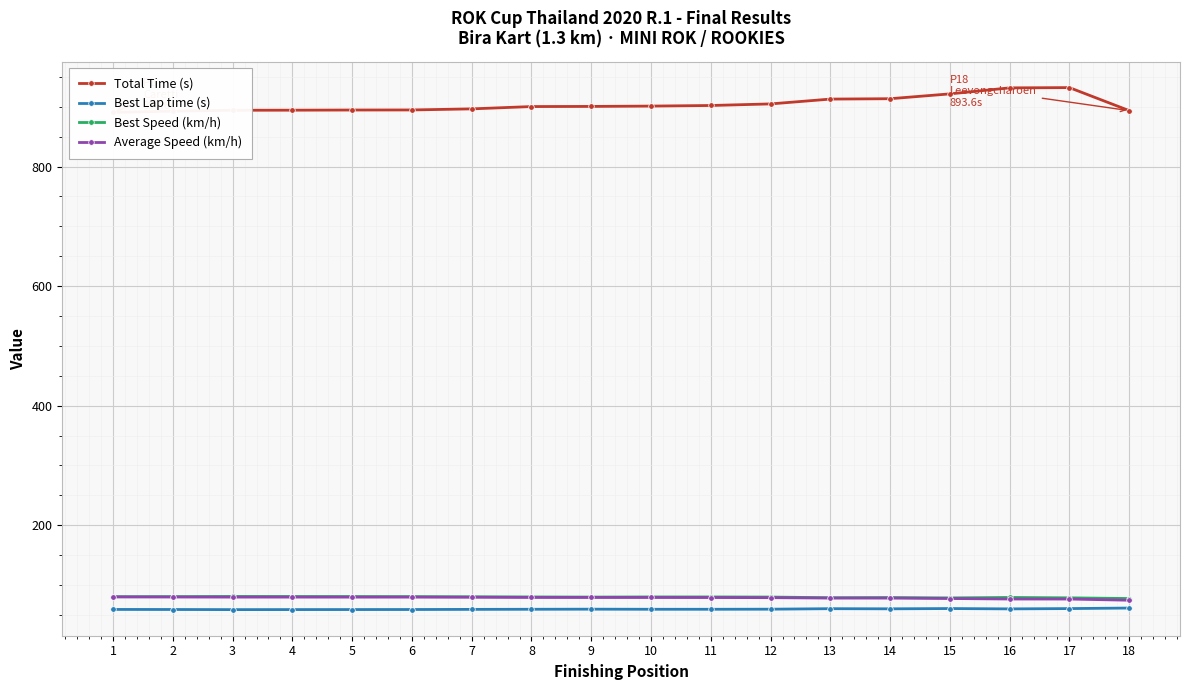

How many values in the Average Speed (km/h) series exceed 79?

11